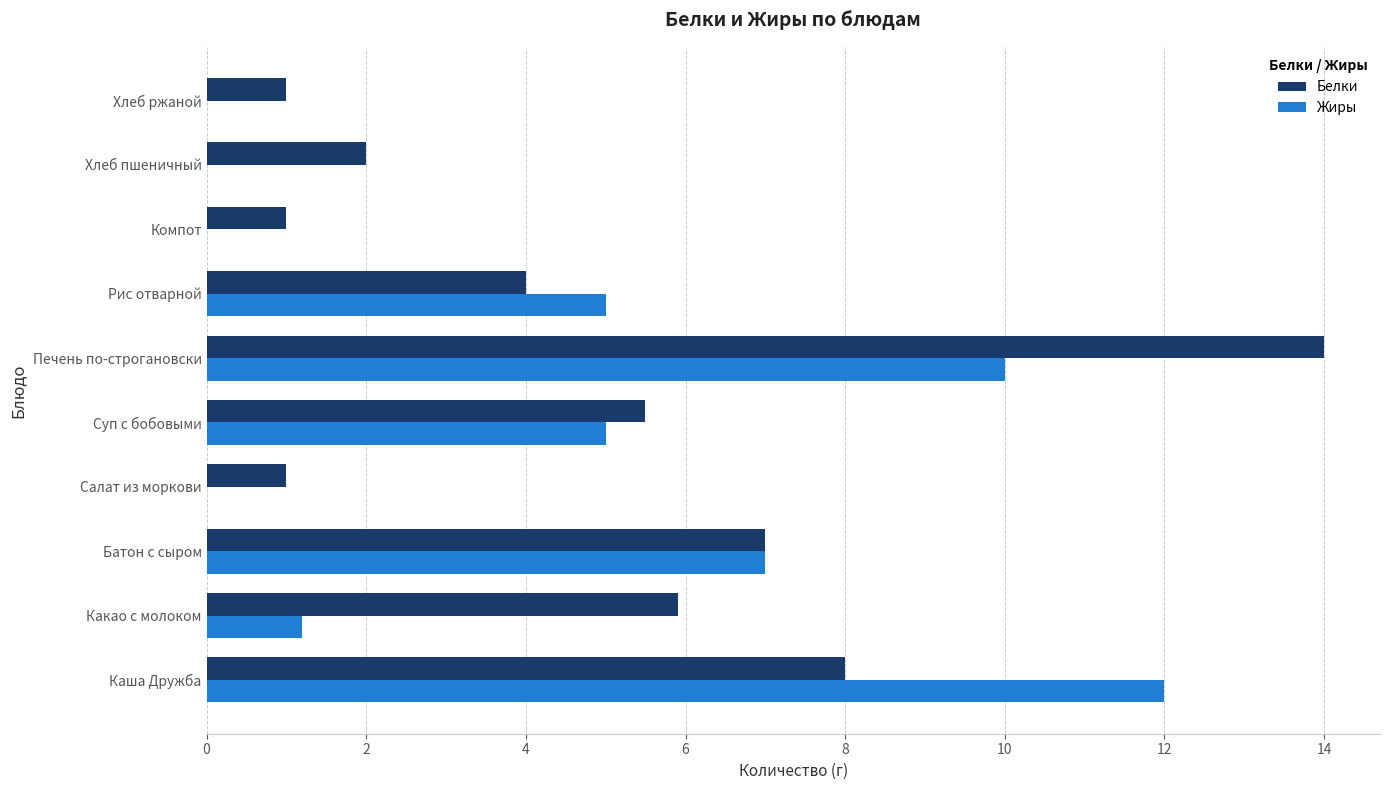

Between Батон с сыром and Суп с бобовыми, which series saw the biggest shift?

Жиры